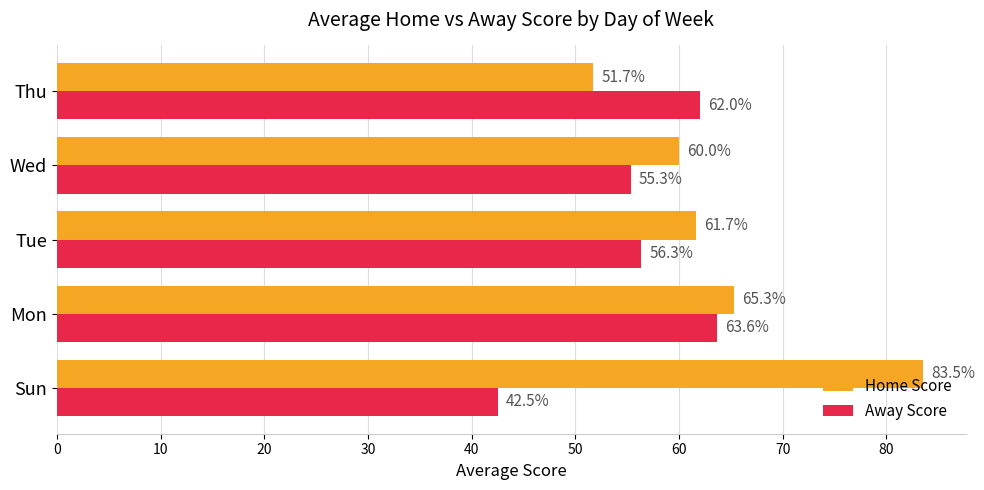

What is the total value across all series at Thu?

113.7